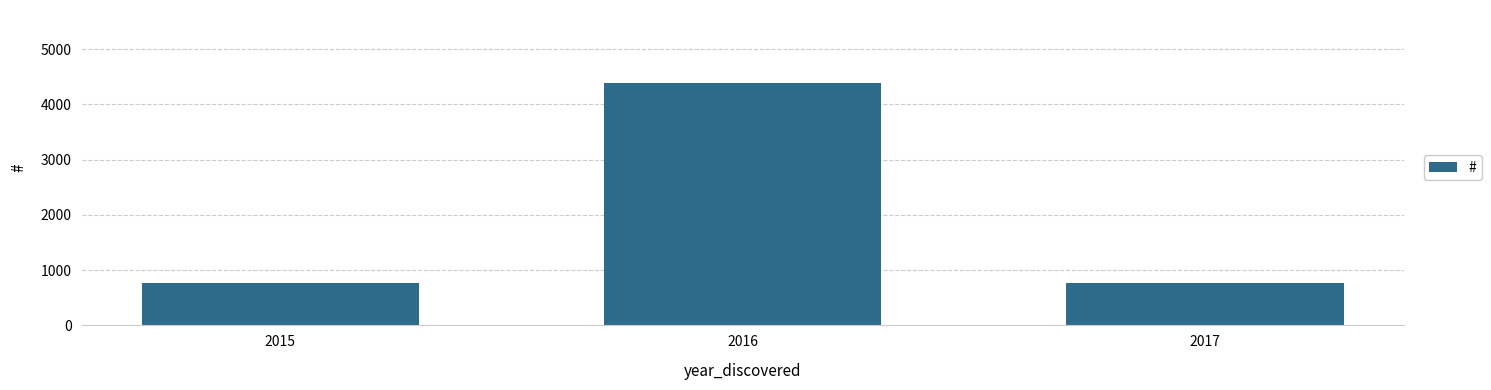

What is the maximum value shown in the chart?

4393